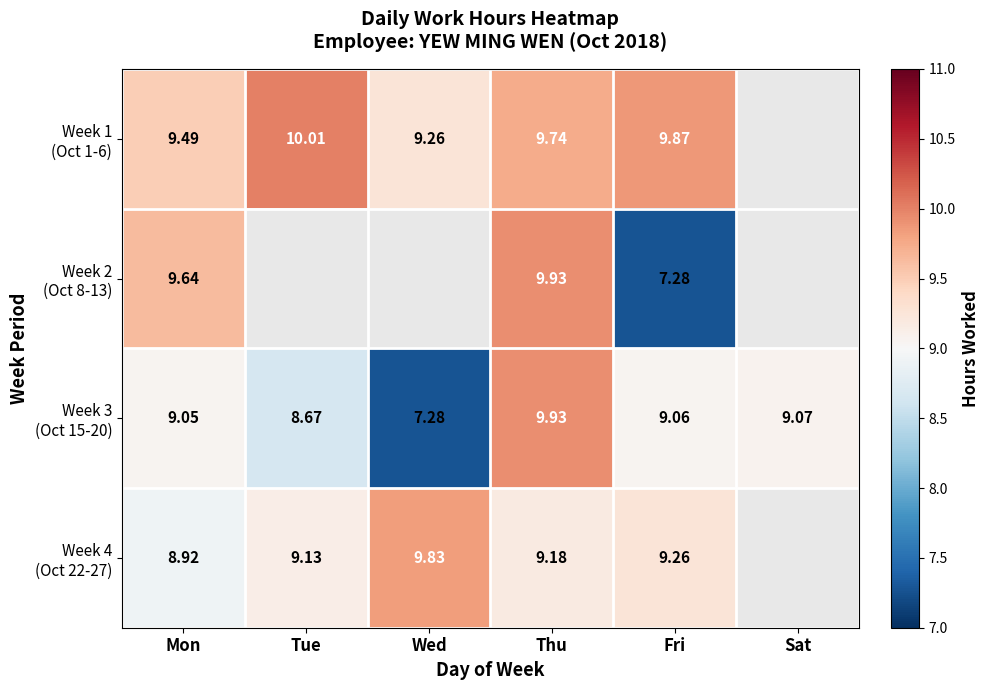

What is the sum of all Week 3 (Oct 15-20) values?

53.1